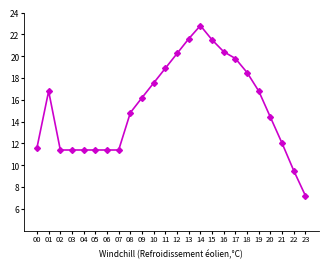

At which category does the chart reach its peak across all series?

14